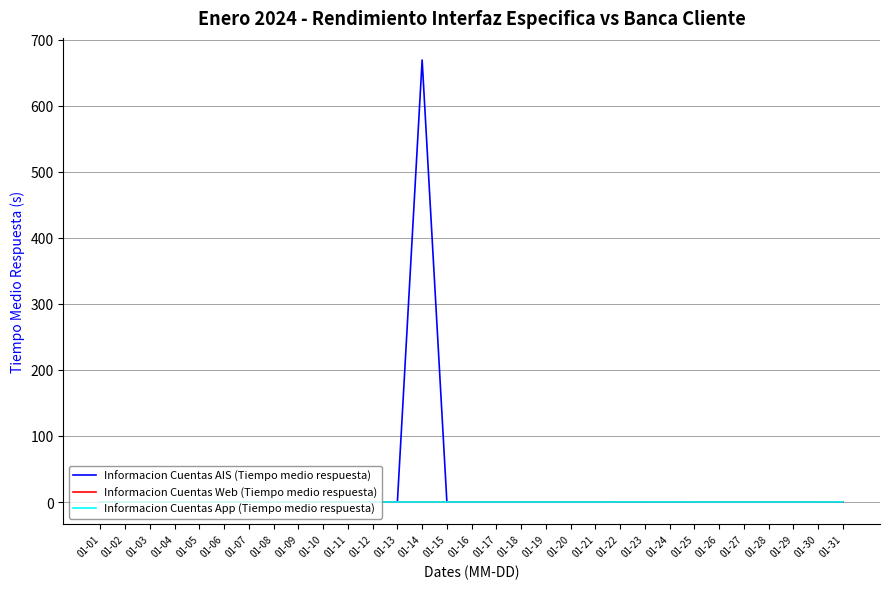

List the labels in order of Informacion Cuentas App (Tiempo medio respuesta) value, largest first.

01-02, 01-04, 01-05, 01-23, 01-03, 01-06, 01-07, 01-22, 01-24, 01-31, 01-08, 01-09, 01-10, 01-11, 01-12, 01-15, 01-18, 01-19, 01-25, 01-26, 01-29, 01-30, 01-01, 01-13, 01-16, 01-17, 01-14, 01-20, 01-21, 01-27, 01-28